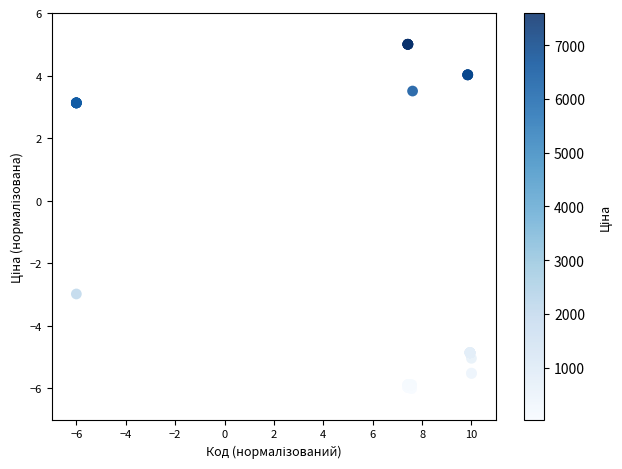

What Y value in the scatter plot is closest to 0?

-3.0